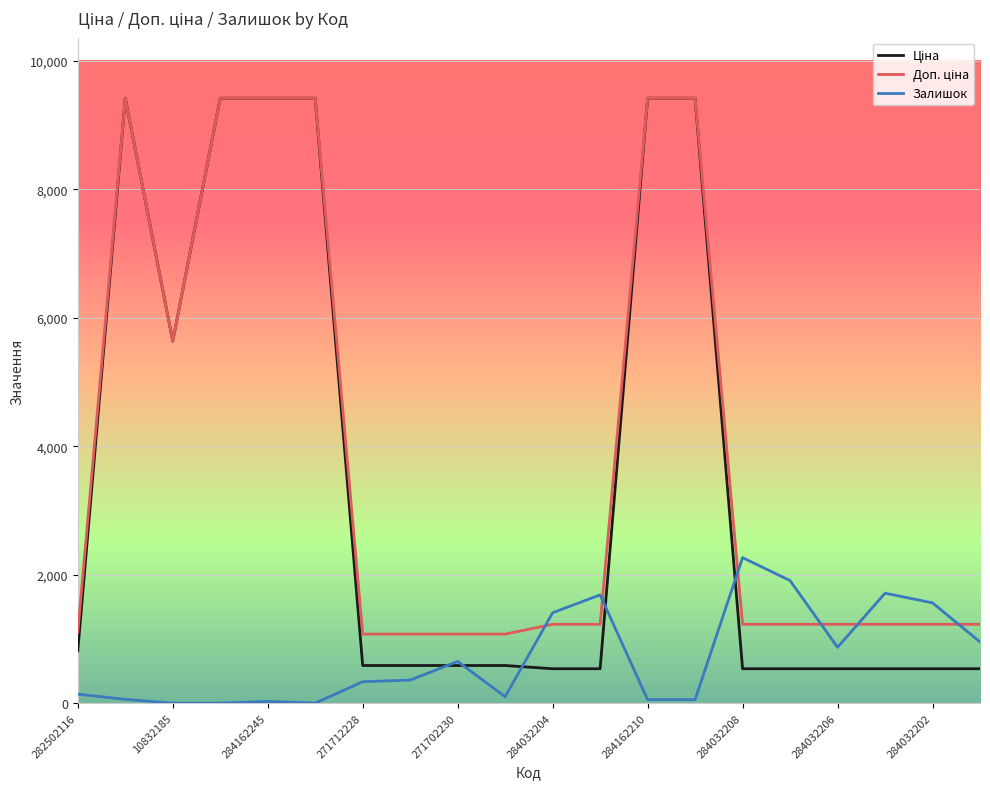

What is the maximum value for Залишок?

2265.0